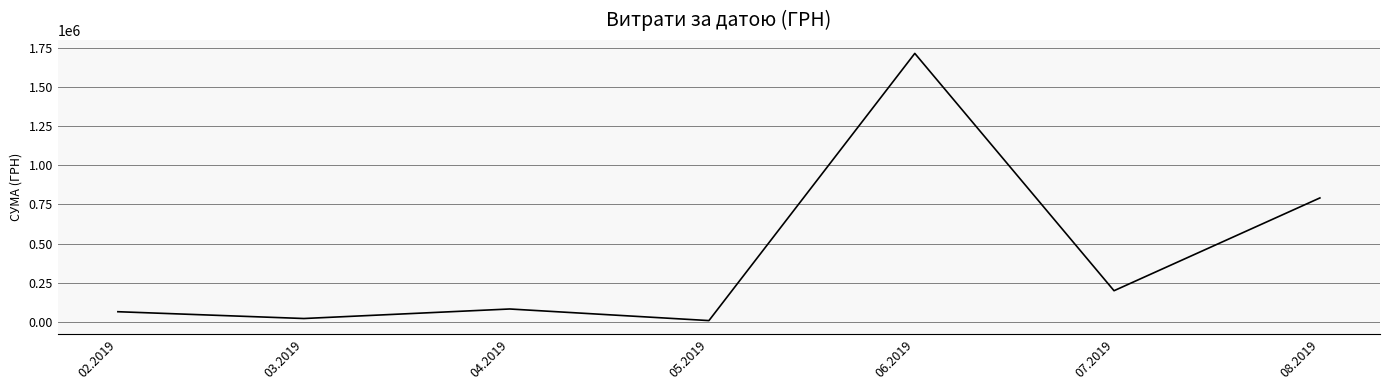

What is the difference between the values at 06.2019 and 08.2019?

922656.0